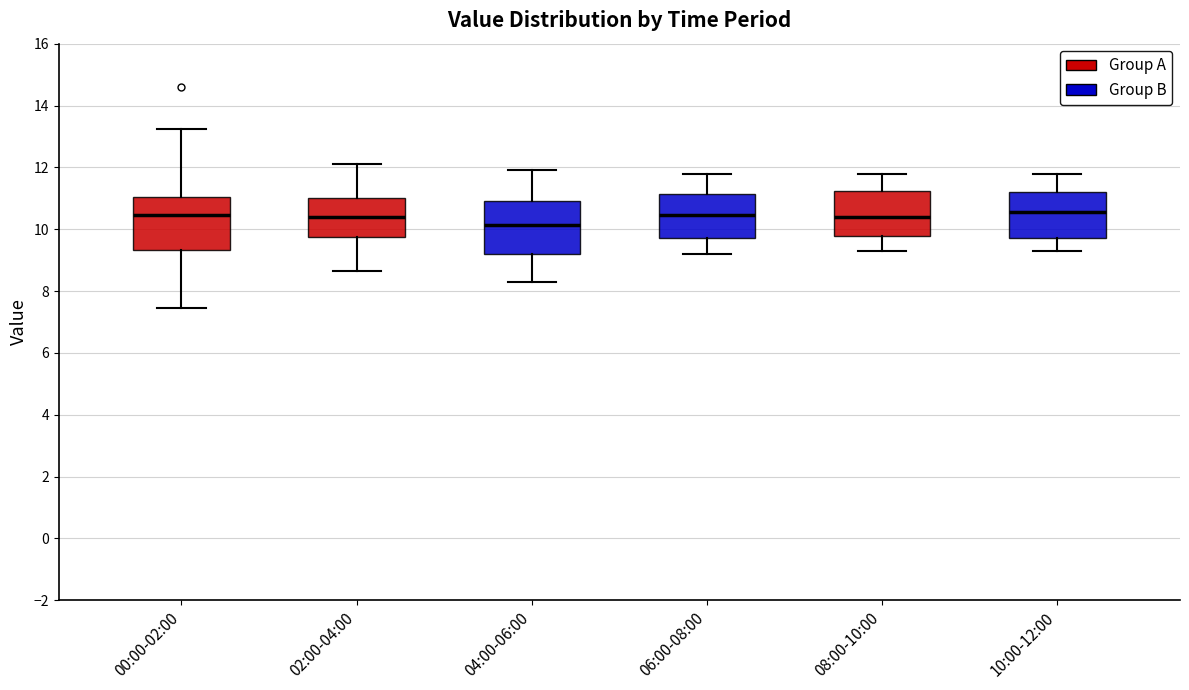

Where does the lower whisker of the box for 04:00-06:00 end on the y-axis? The values are not printed on the chart, so give them approximately, as read against the axis.

8.4